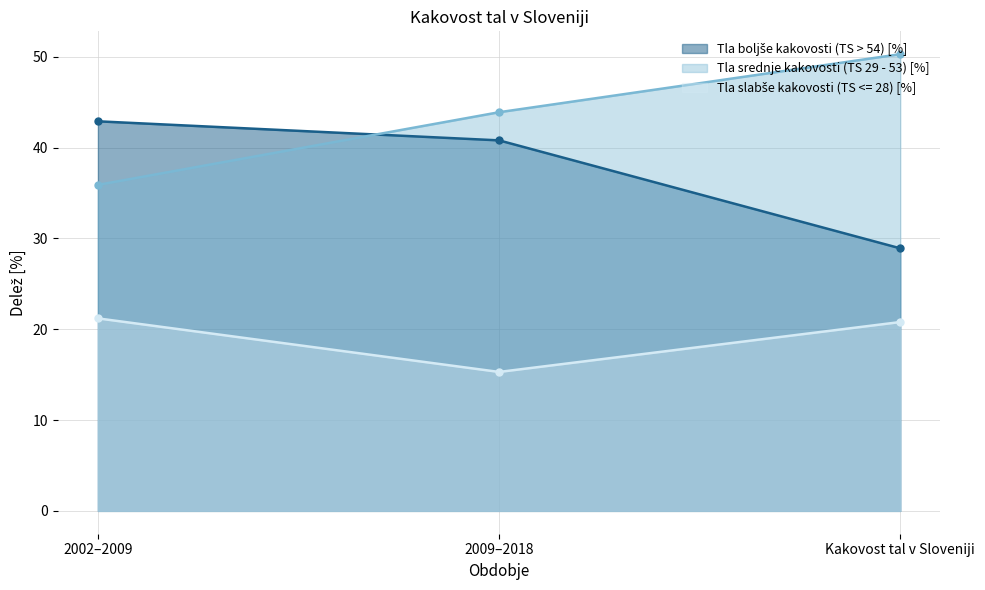

Rank the categories by Tla slabše kakovosti (TS <= 28) [%] value from highest to lowest.

2002–2009, Kakovost tal v Sloveniji, 2009–2018